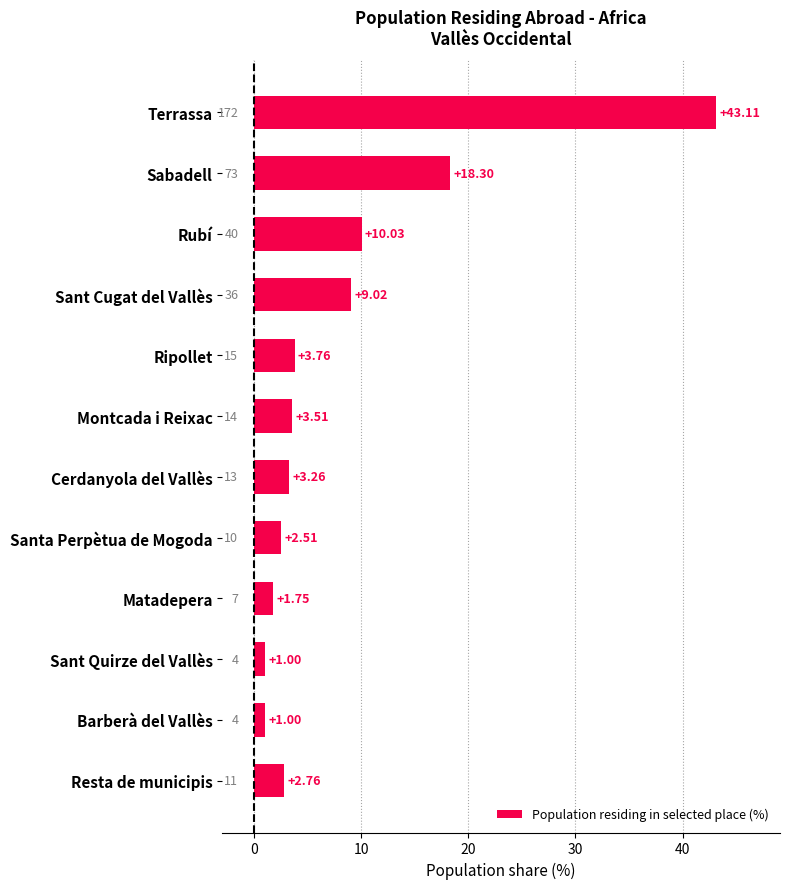

What is the label of the 1st bar from the top?

Terrassa